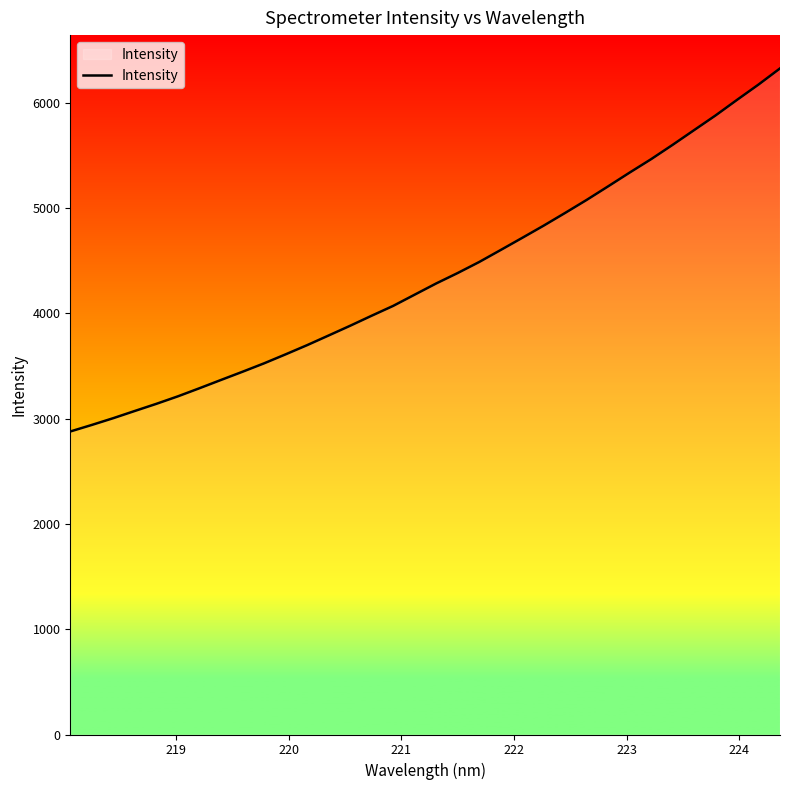

What is the difference between the maximum and minimum values?

3447.3